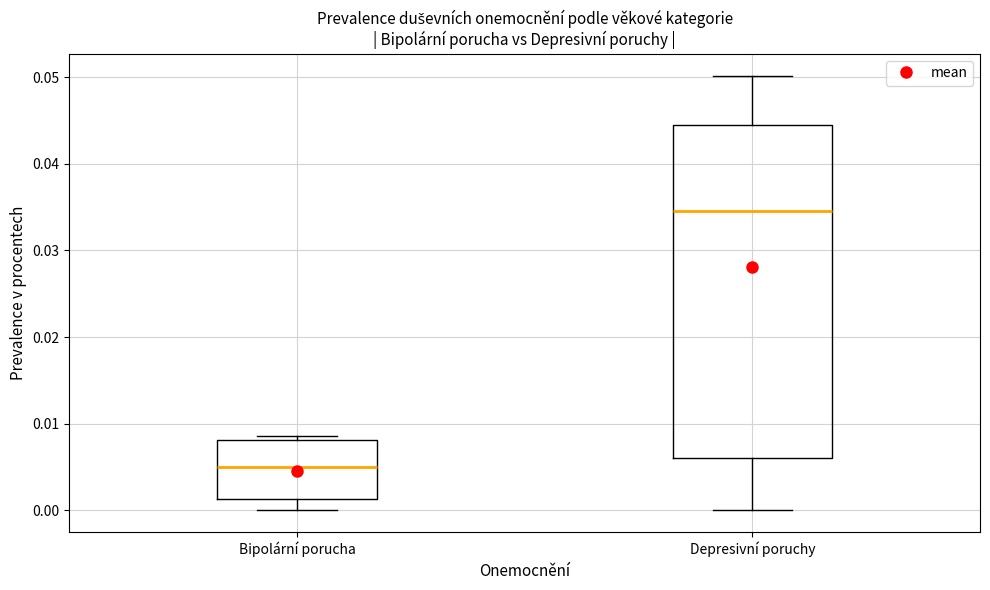

Where is the lower edge of the box for Depresivní poruchy on the y-axis? The values are not printed on the chart, so give them approximately, as read against the axis.

0.006